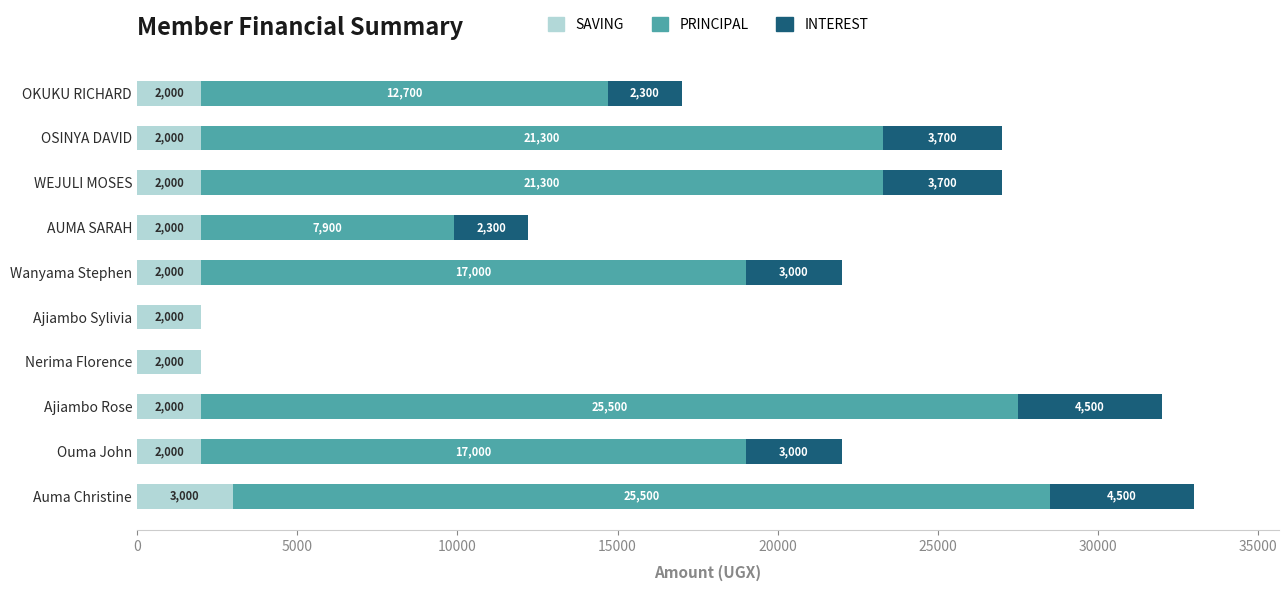

The value of SAVING at OSINYA DAVID is 408. True or false?

False